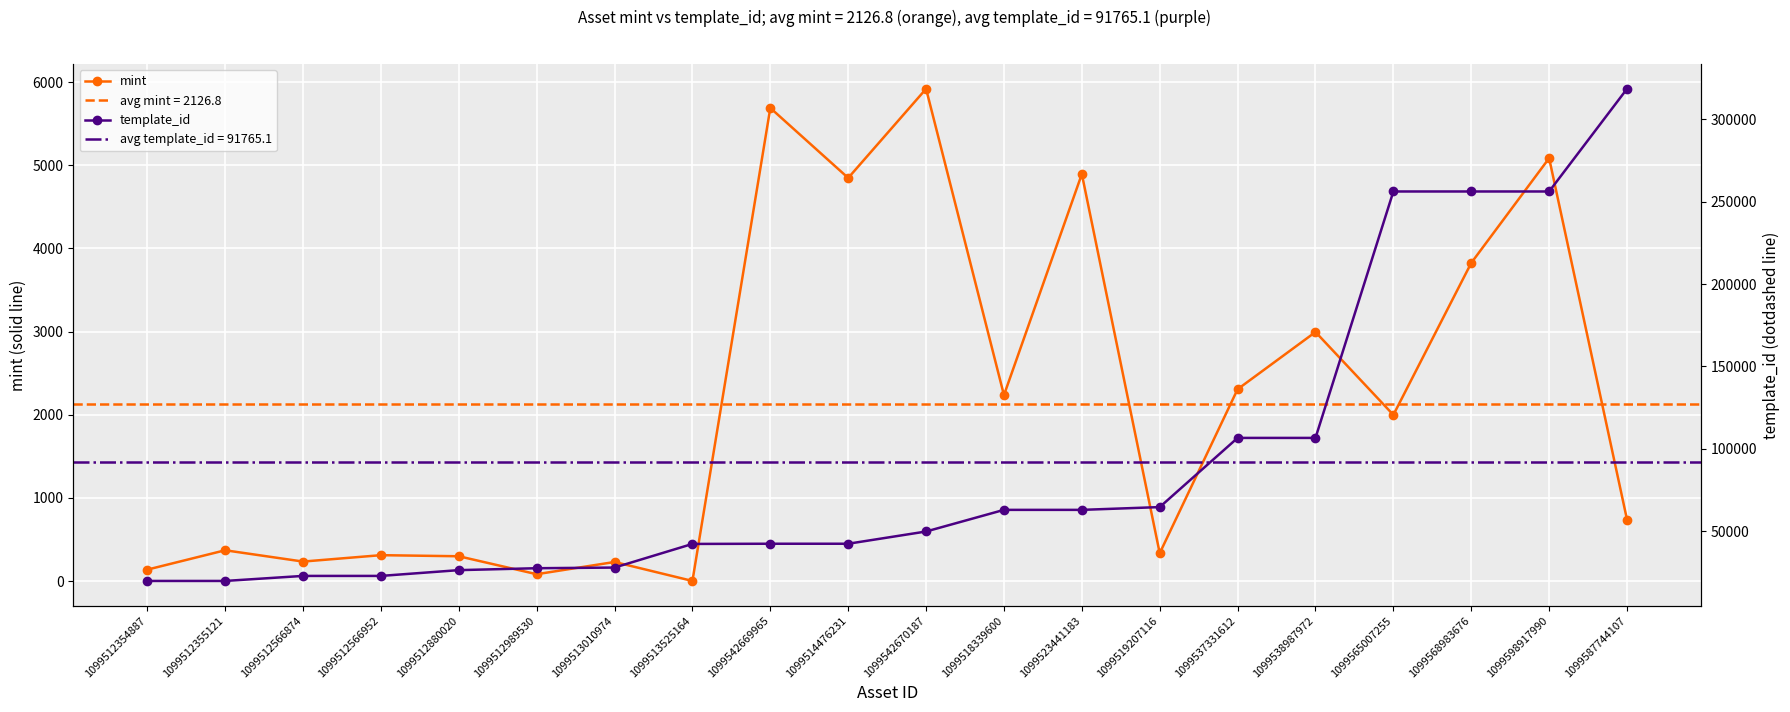

The value of mint at 1099513010974 is 229. True or false?

True